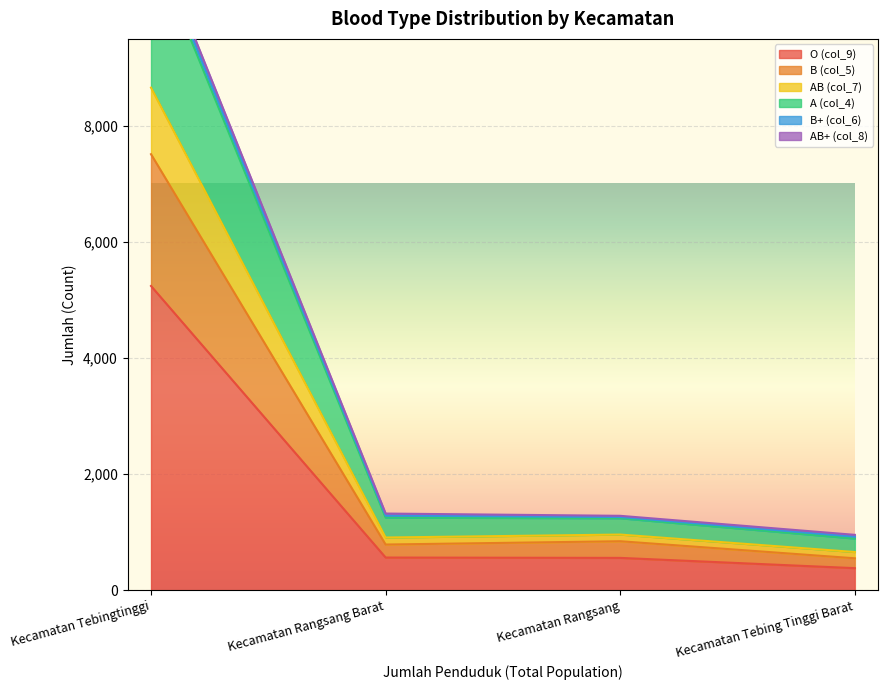

True or false: O (col_9) and B+ (col_6) cross at least once.

False